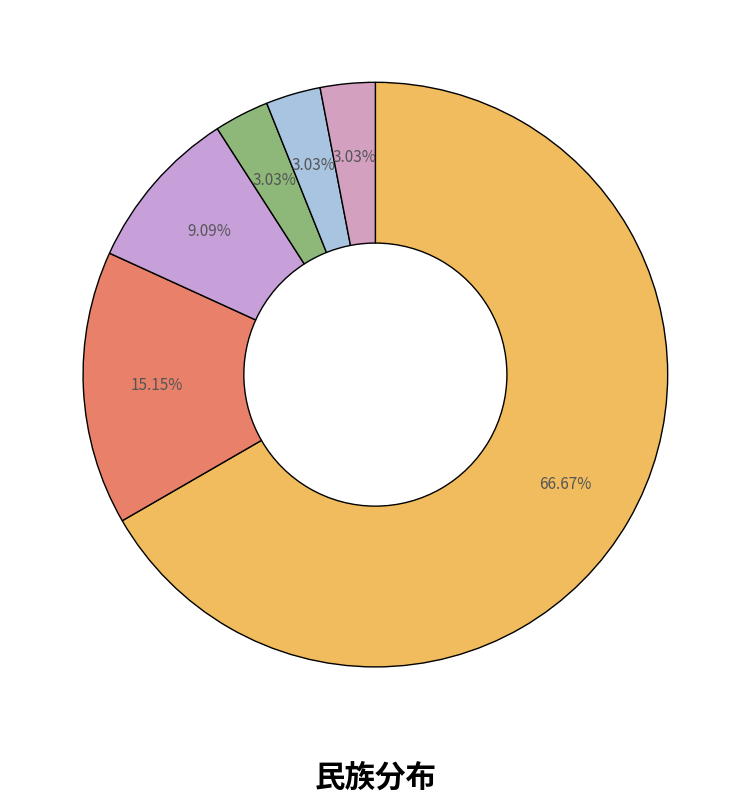

How many slices are in this pie chart?

6